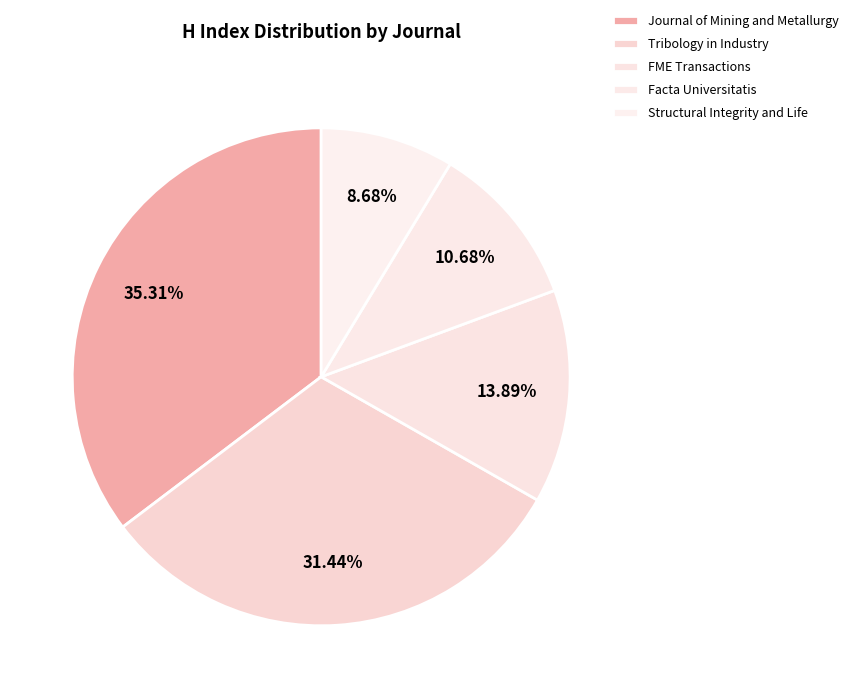

Does Structural Integrity and Life account for over 50% of the chart?

No